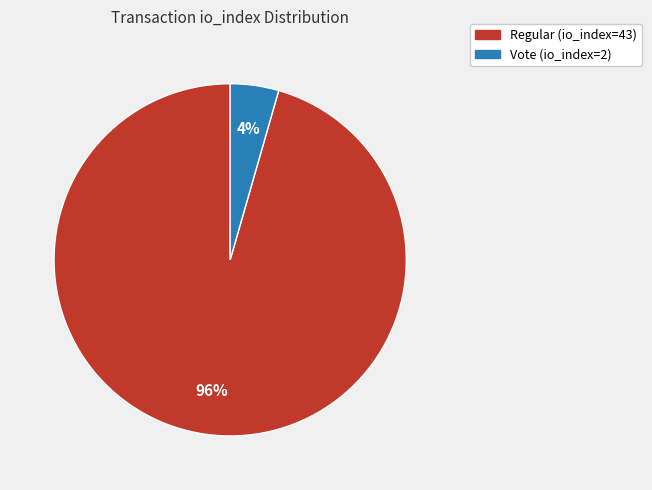

Which slice is the largest?

Regular (io_index=43)